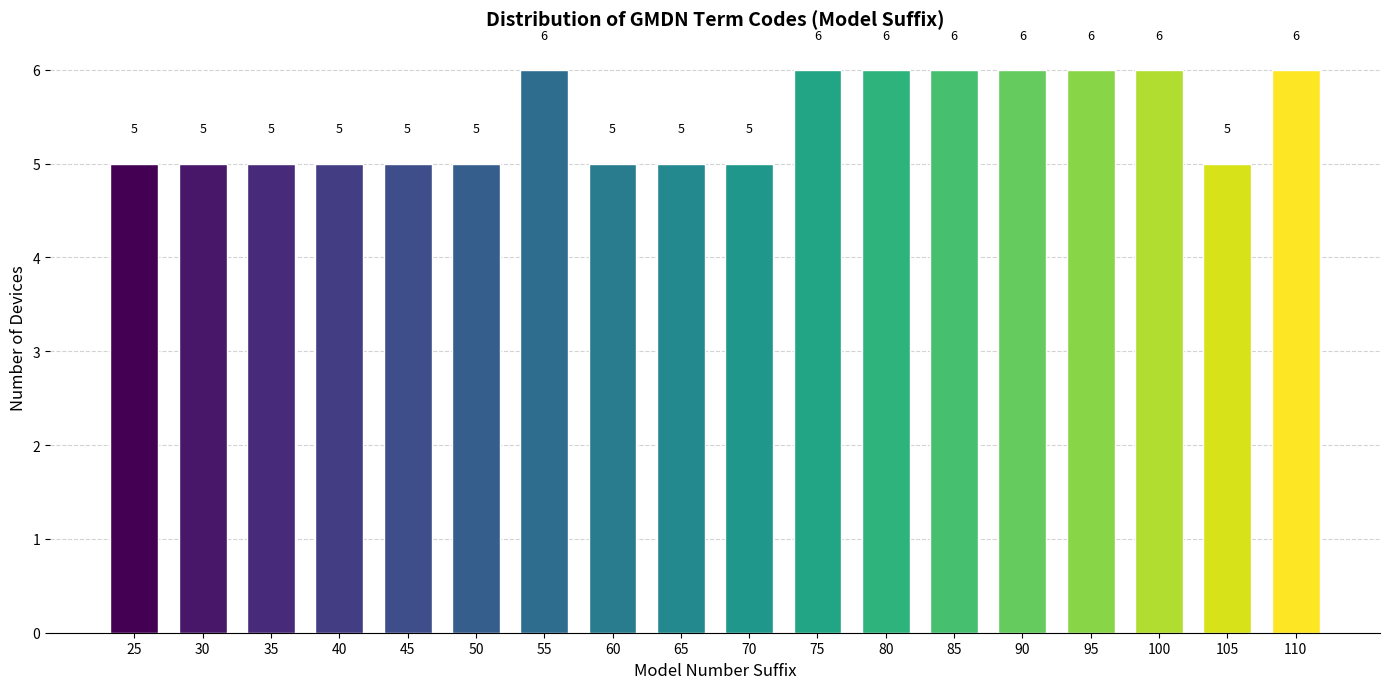

Reading right to left, what are all the values shown in this chart?

110=6	105=5	100=6	95=6	90=6	85=6	80=6	75=6	70=5	65=5	60=5	55=6	50=5	45=5	40=5	35=5	30=5	25=5